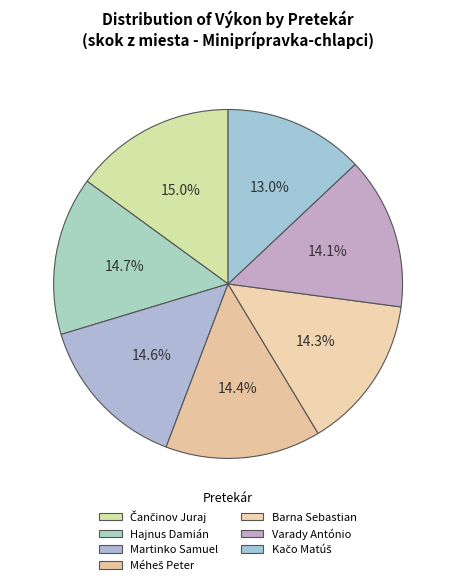

Count the number of slices in the pie.

7